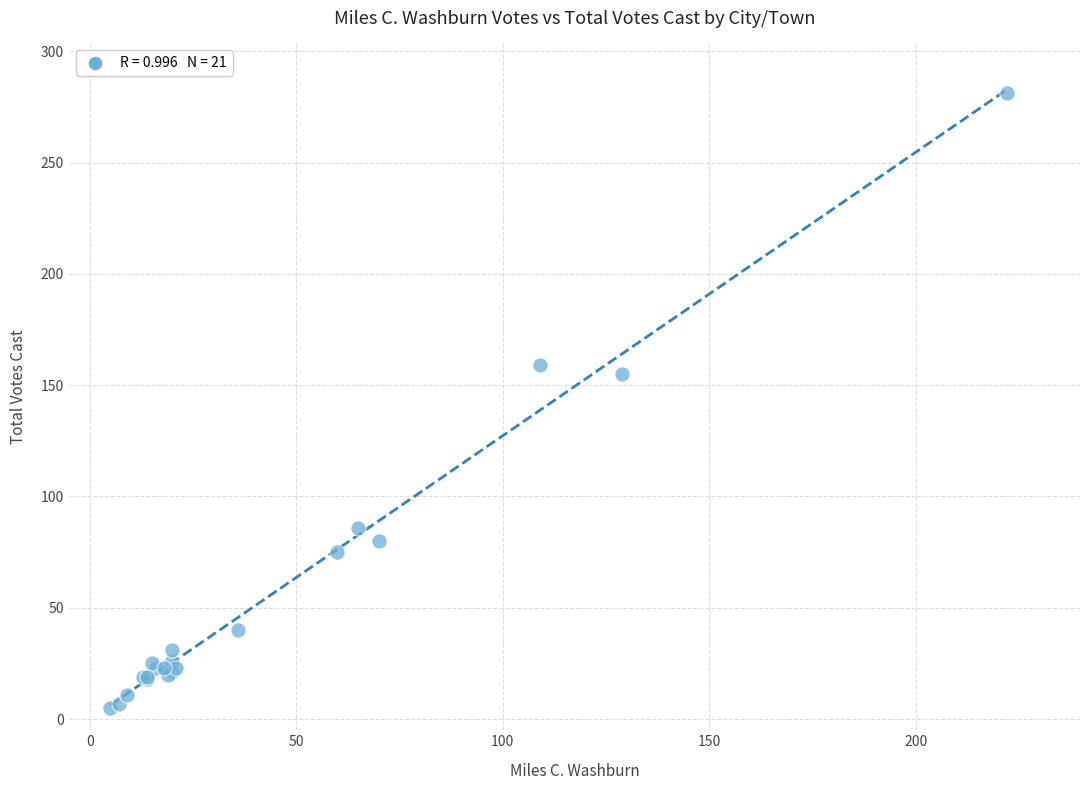

What Y value in the scatter plot is closest to 143?

155